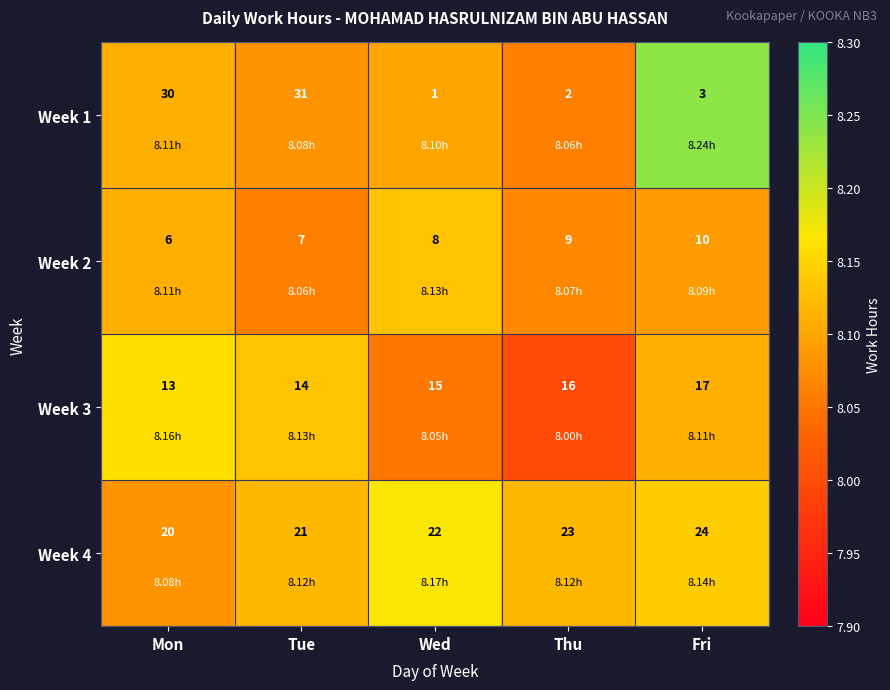

What is the difference between the highest and lowest values at Thu?

21